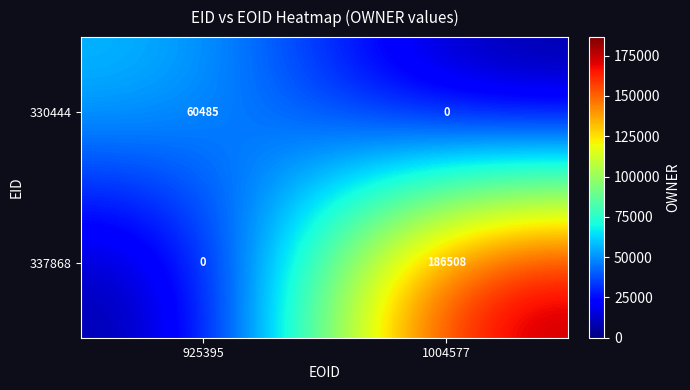

What is the maximum value shown in the chart?

186508